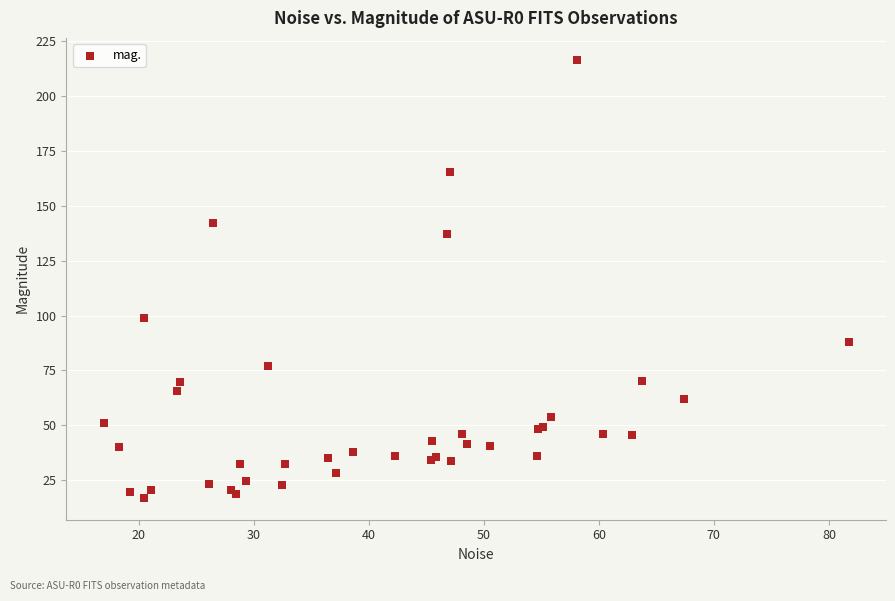

What Y value in the scatter plot is closest to 116?

98.7